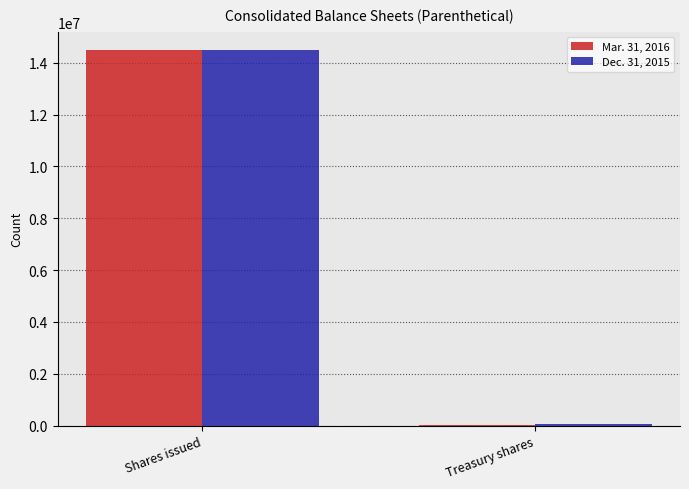

What is the approximate value of Mar. 31, 2016 at Shares issued?

14473482